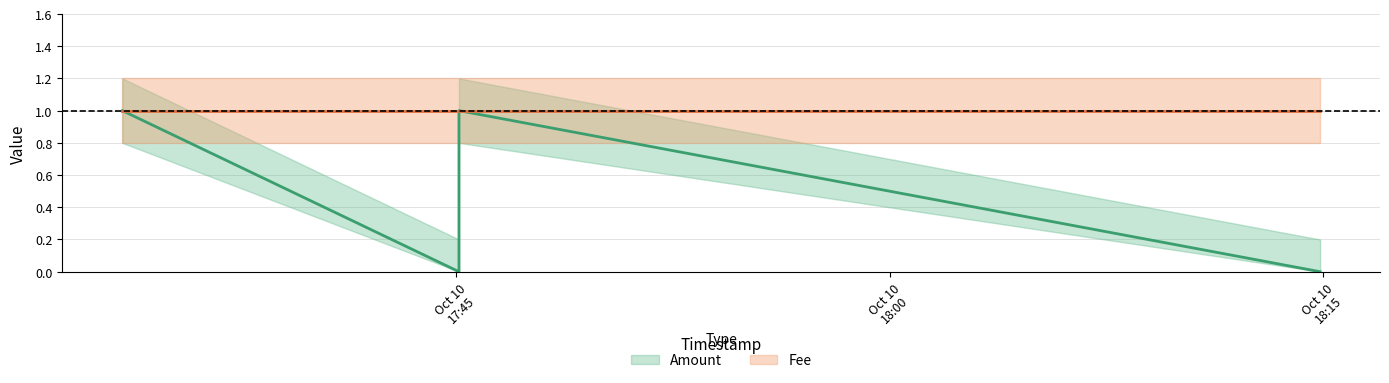

What is the maximum value shown in the chart?

1